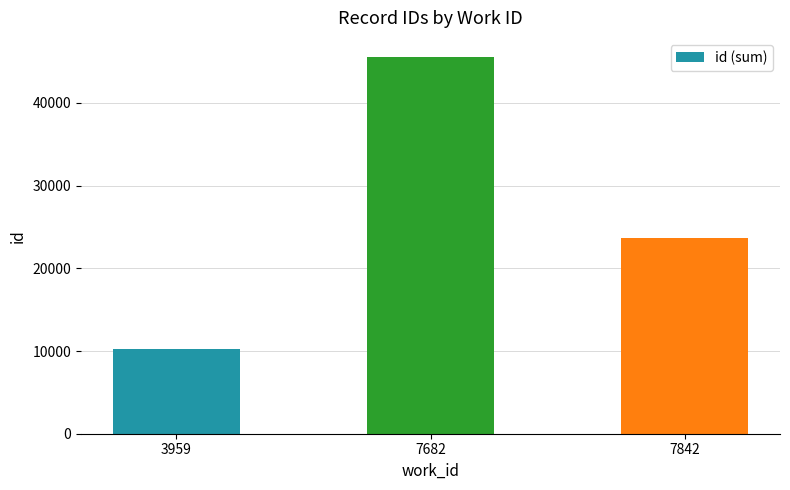

Approximately how many times larger is the value at 7682 compared to 7842?

1.9